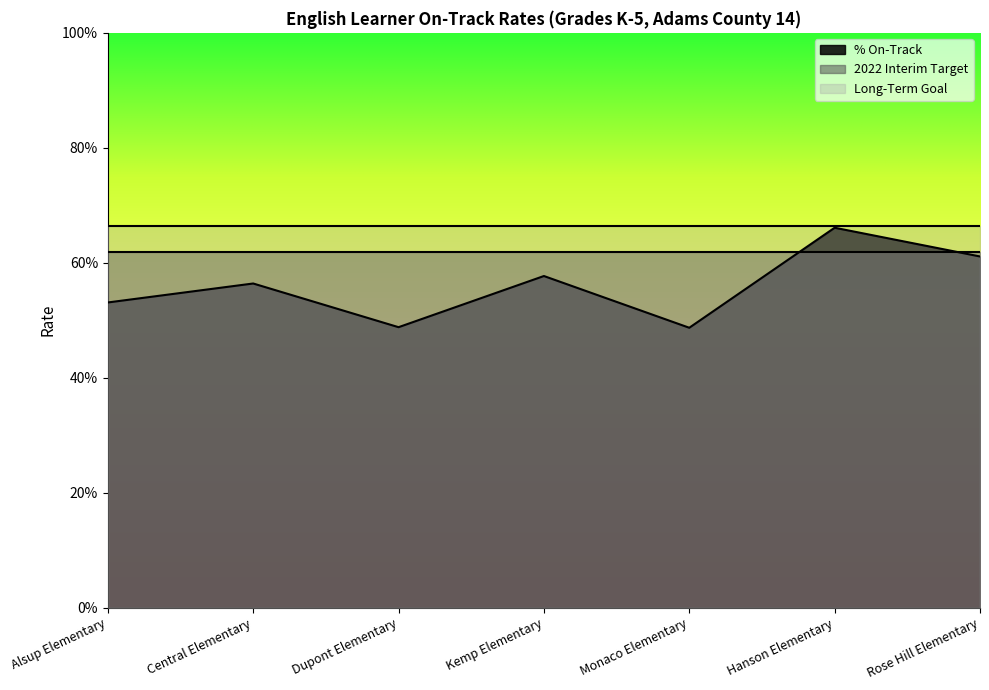

Reading right to left, transcribe all the data shown in this chart.

% On-Track: 0.6	0.7	0.5	0.6	0.5	0.6	0.5
2022 Interim Target: 0.6	0.6	0.6	0.6	0.6	0.6	0.6
Long-Term Goal: 0.7	0.7	0.7	0.7	0.7	0.7	0.7